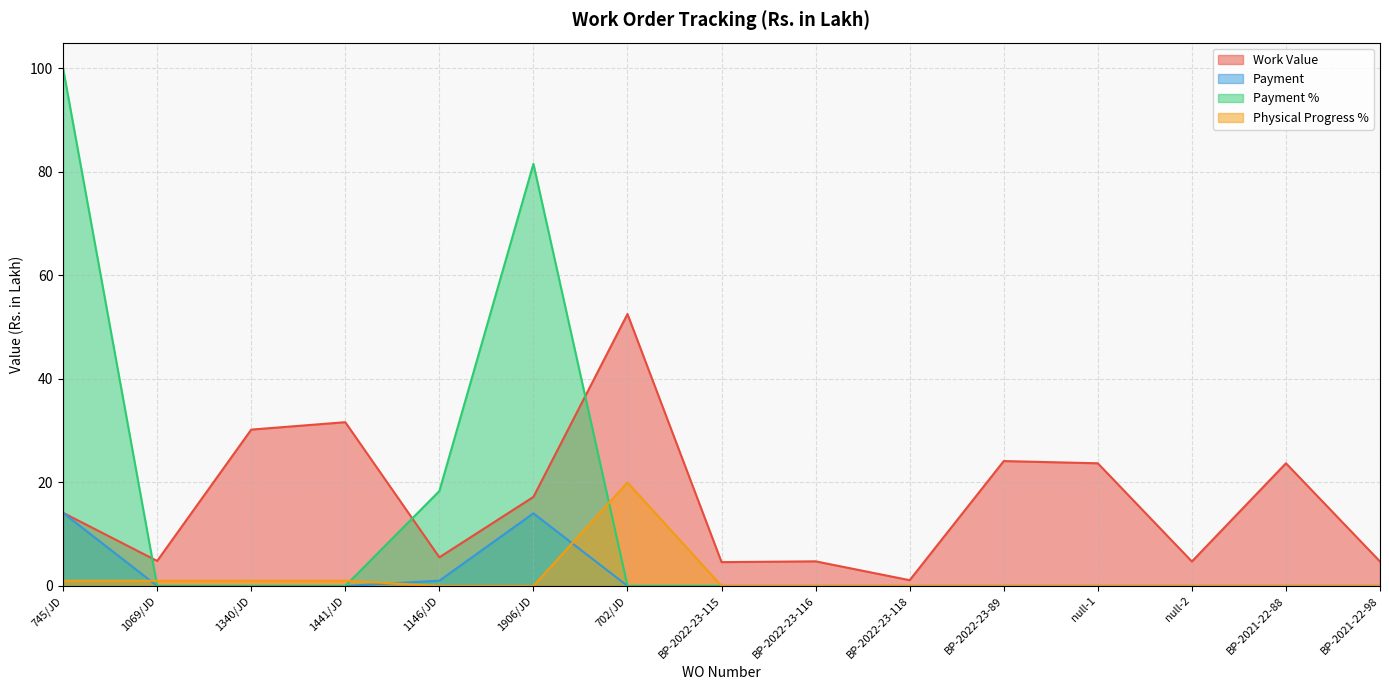

What is the difference between the highest and lowest values at null-1?

23.7